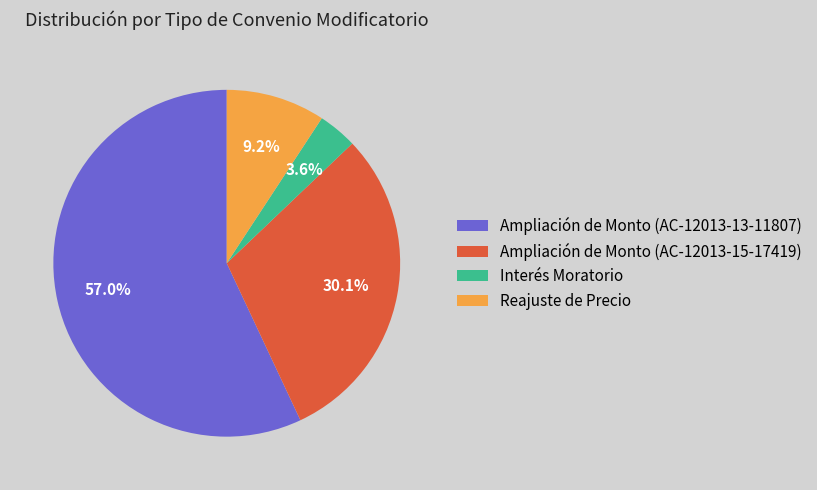

Which slice represents more than half of the pie?

Ampliación de Monto (AC-12013-13-11807)